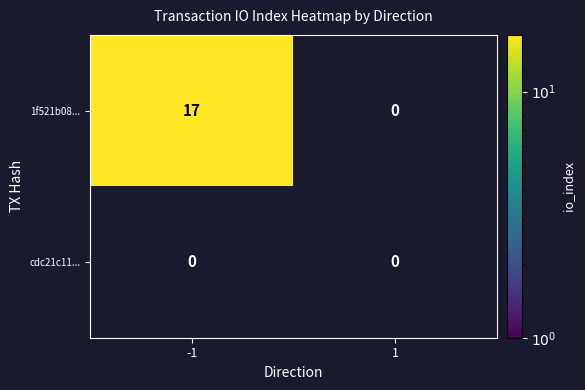

List the series in order of their overall mean, highest first.

1f521b0889b87234614f35ad04baeb21b7898e1, cdc21c11a87aa135bff82cc24a912003335c72a